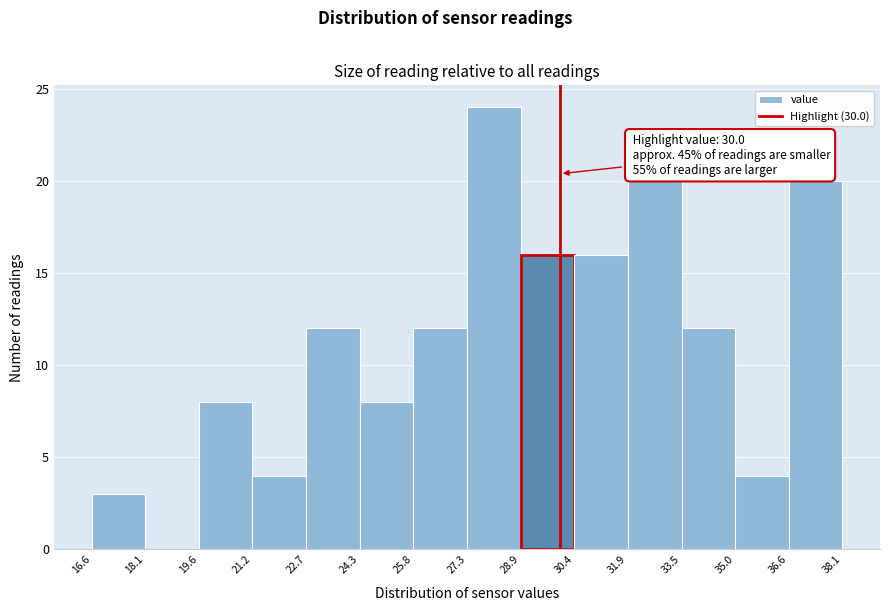

Which range on the x-axis has the tallest bar?

27.3 to 28.9